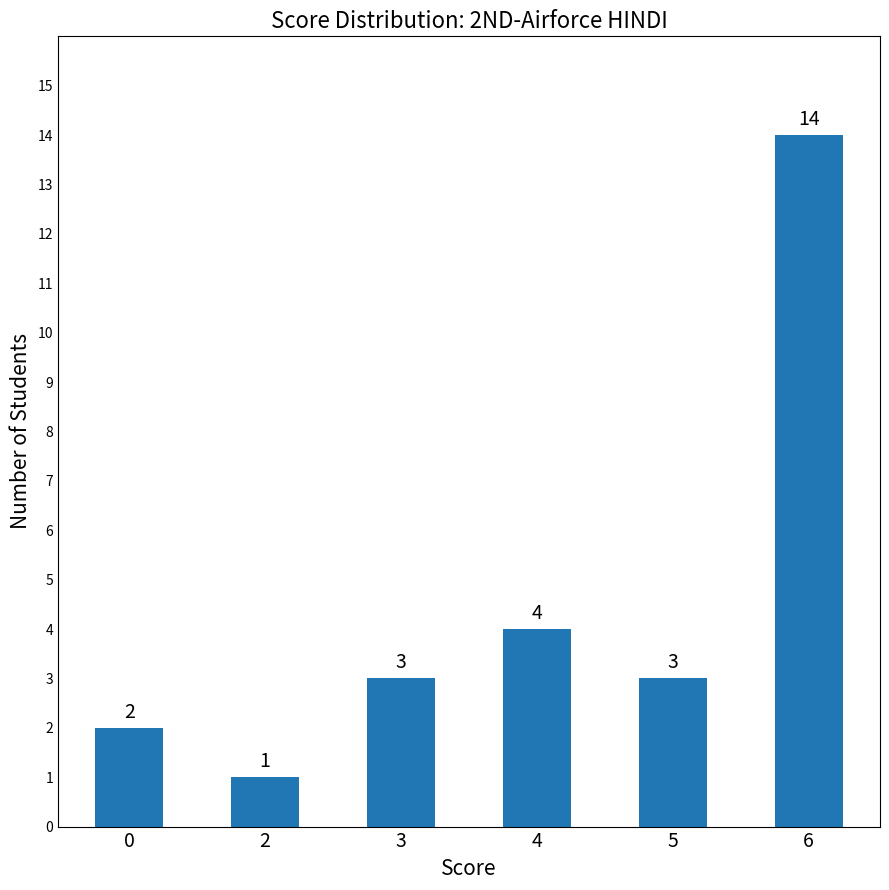

What is the change in value from 2 to 3?

+2